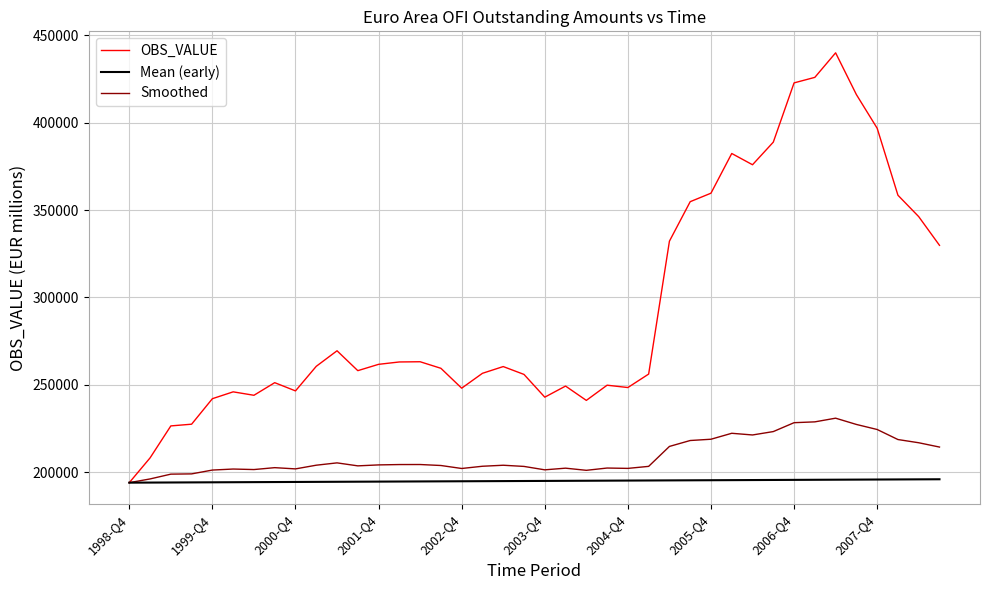

Which series has the largest total across all categories?

OBS_VALUE